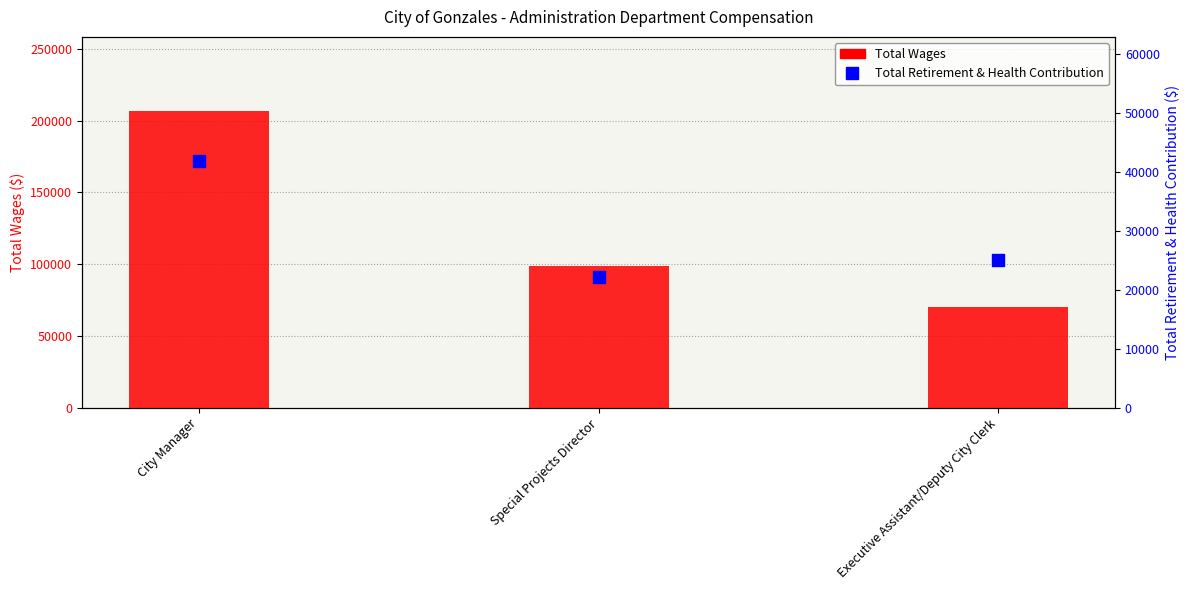

At how many categories does at least one series exceed 182774?

1